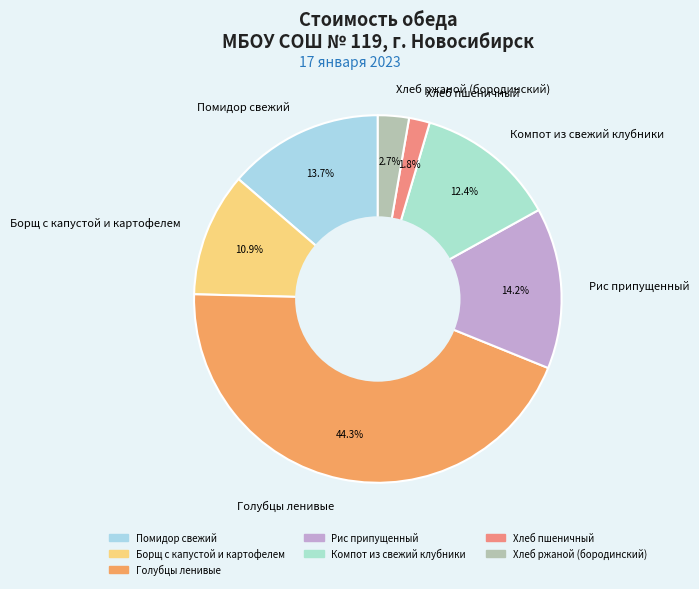

Is it true that Борщ с капустой и картофелем is 11% of the pie?

True